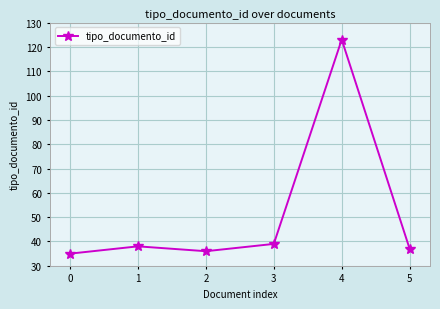

At which category does the data reach its first local peak?

1